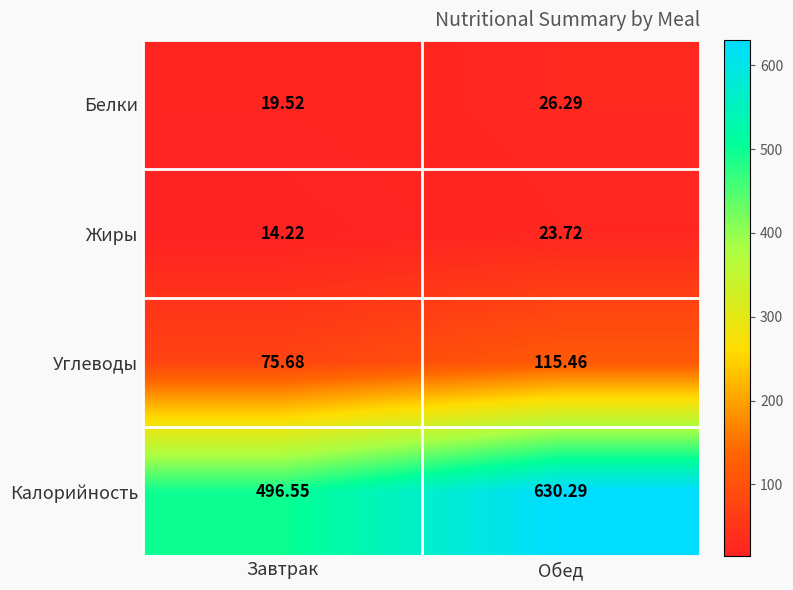

Which series has the largest range (max minus min)?

Калорийность